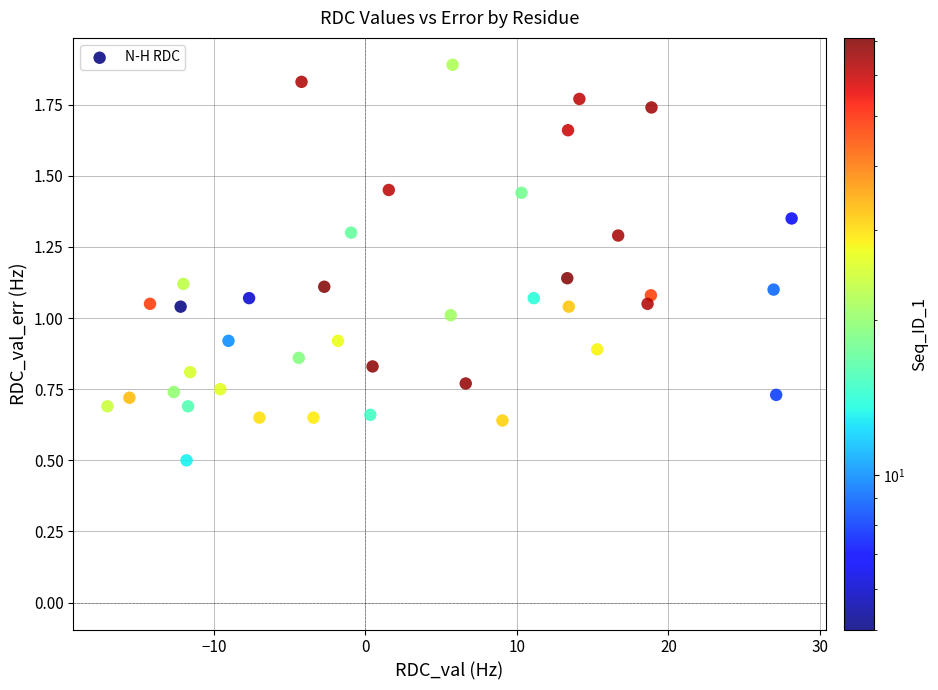

What is the range of X values (max minus min)?

45.2